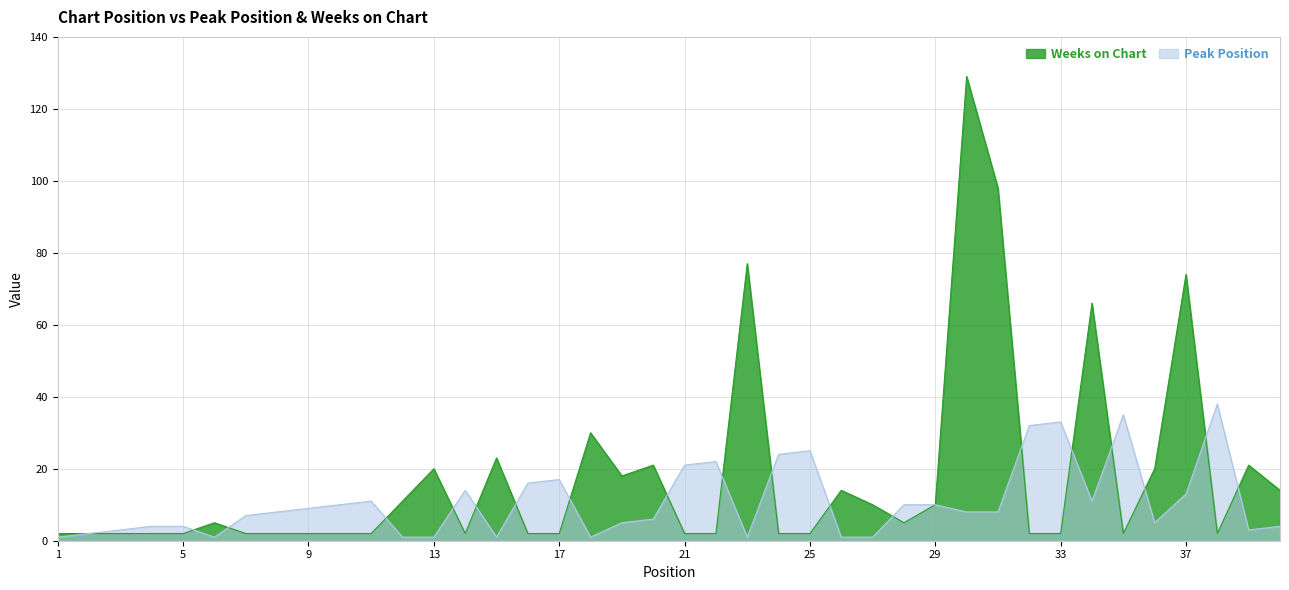

True or false: Peak Position has a value of 4 at 39.

False